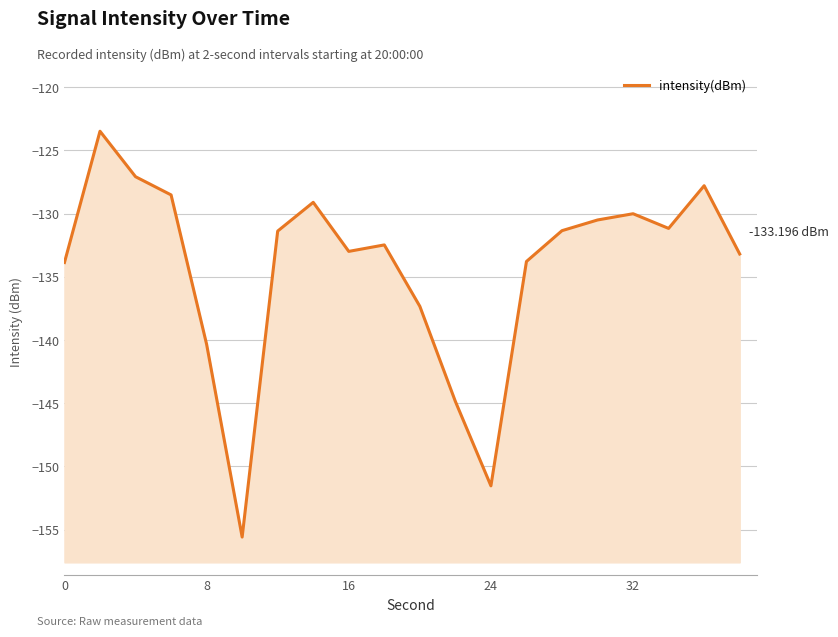

How many points are higher than both their immediate neighbors (excluding endpoints)?

5